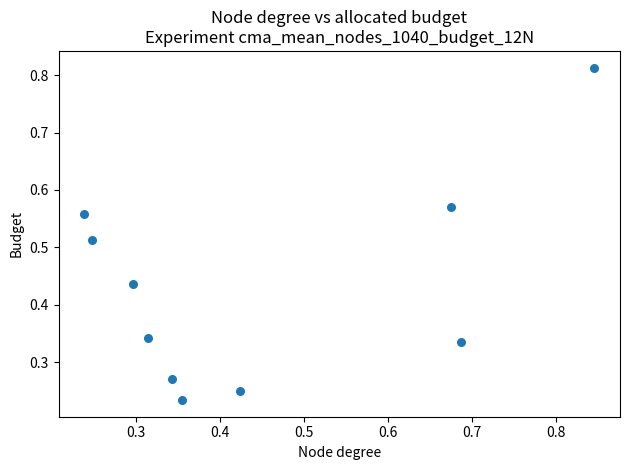

How many data points are displayed?

10